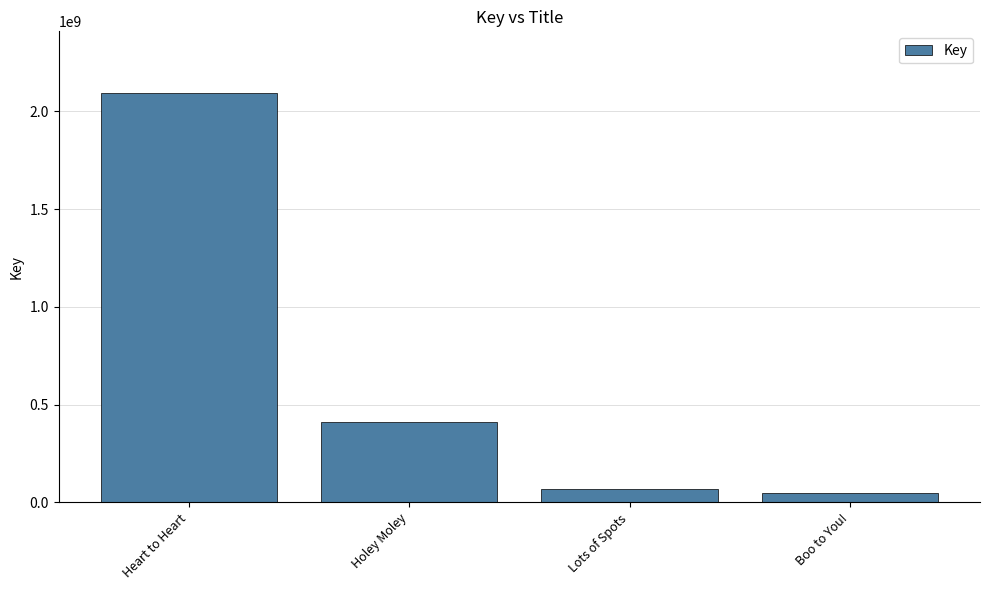

Count the number of categories in the chart.

4